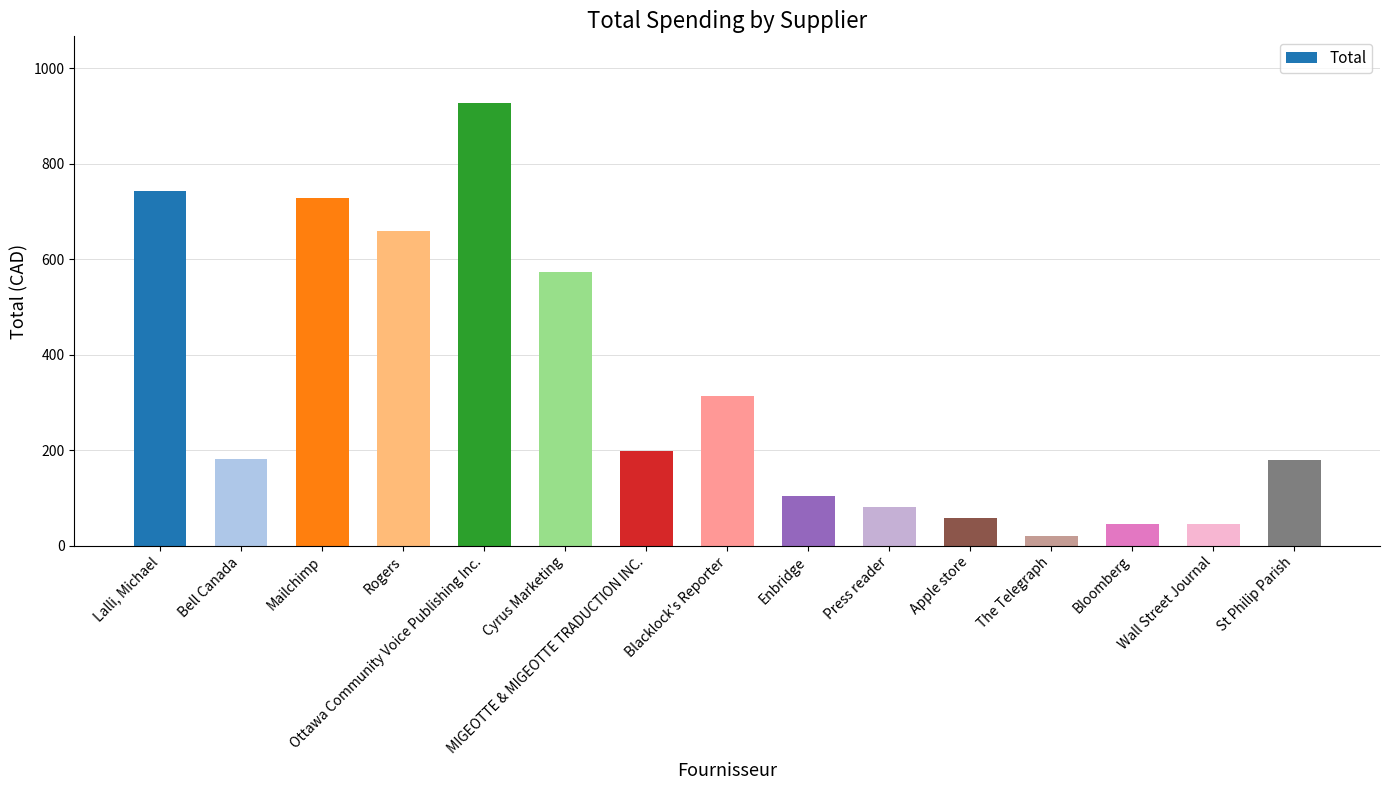

Between Bloomberg and St Philip Parish, which is larger?

St Philip Parish